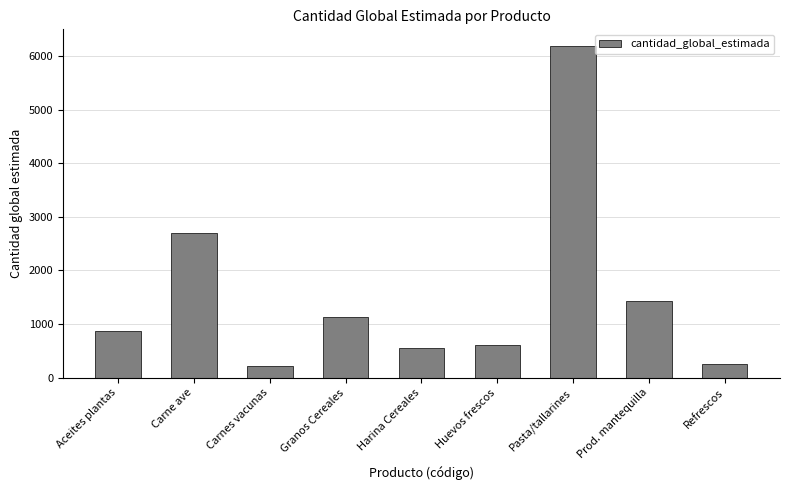

The chart shows a value of 901 at Carne ave. True or false?

False